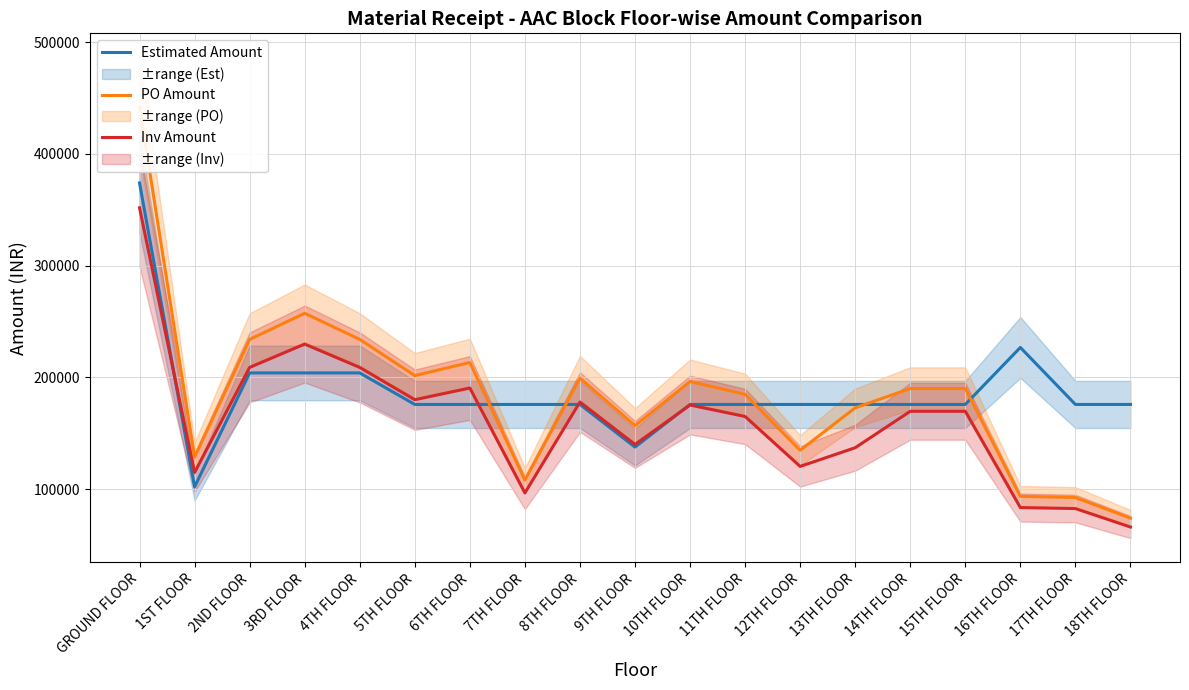

True or false: Estimated Amount has more than 2 points higher than both neighbors.

False